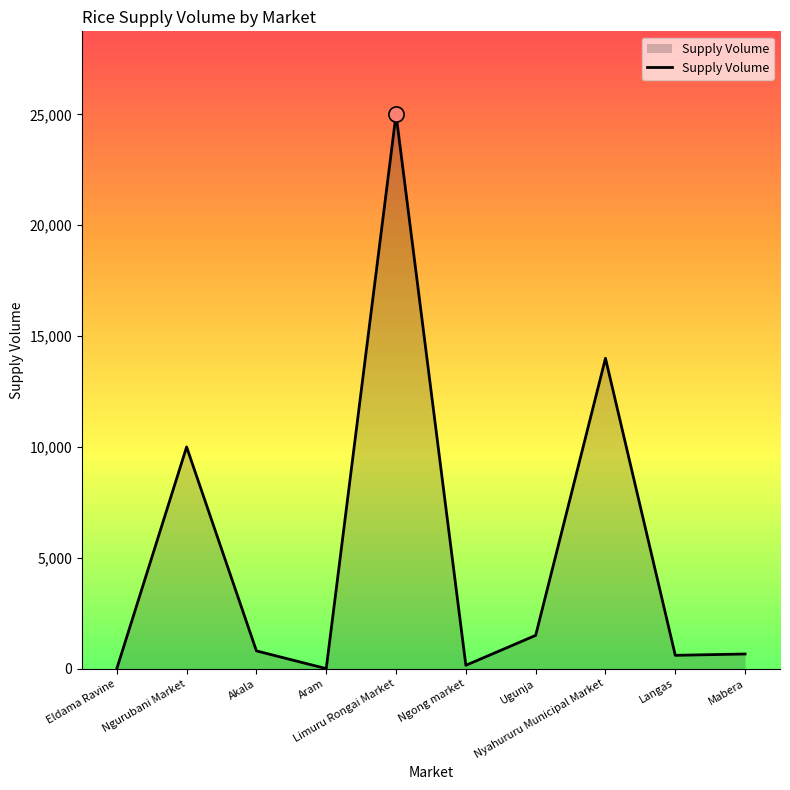

Which has a higher value, Limuru Rongai Market or Akala?

Limuru Rongai Market